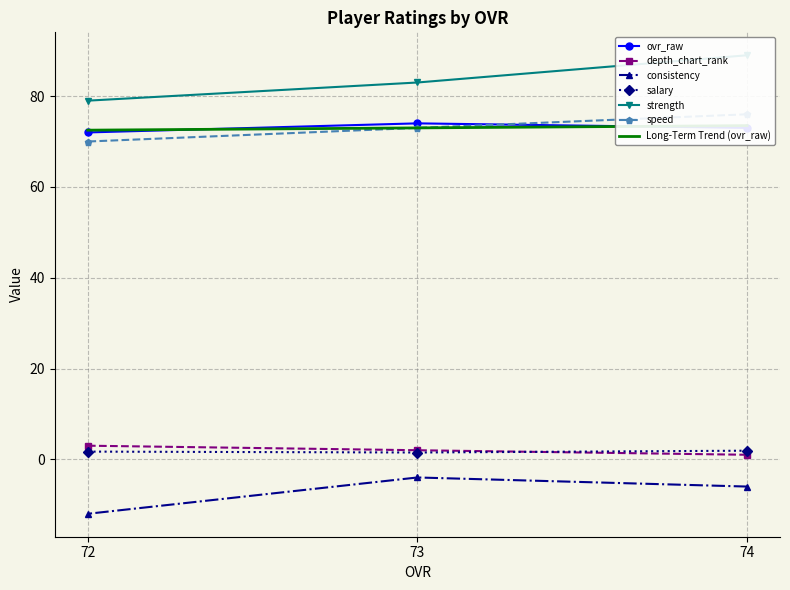

Read the depth_chart_rank value at 73.

2.0